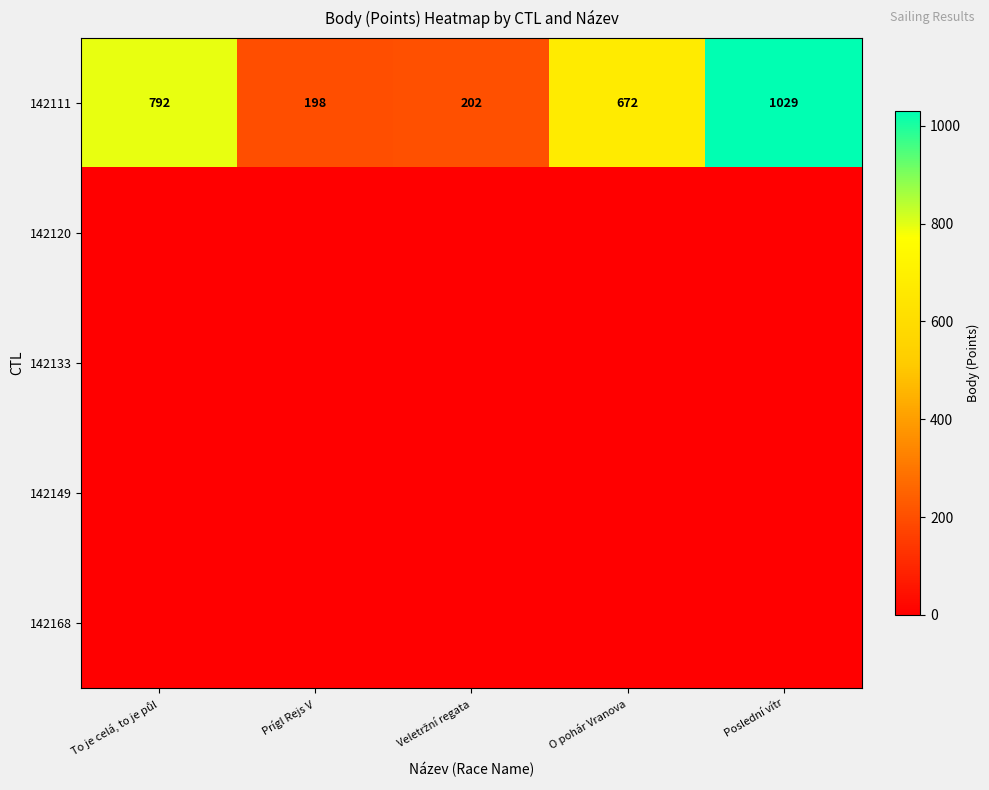

At which category does the chart reach its minimum across all series?

To je celá, to je půl